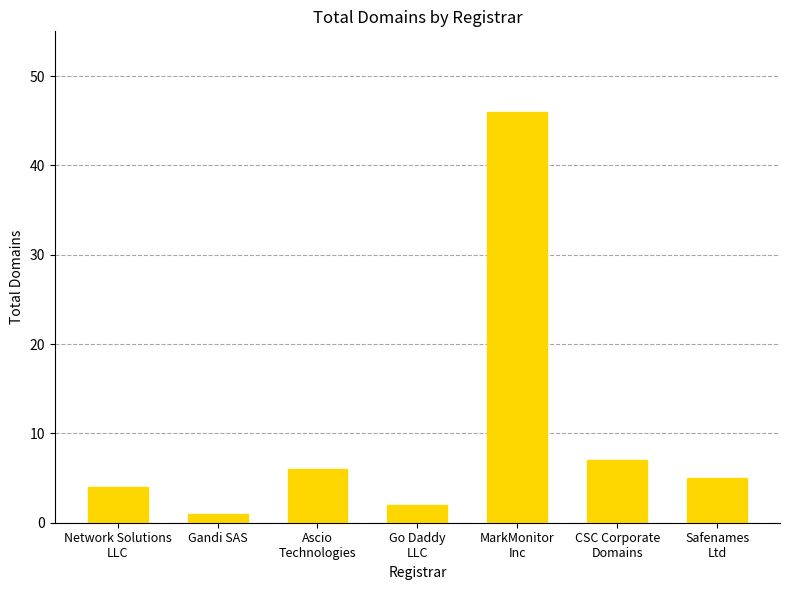

List the labels in order of value, largest first.

MarkMonitor
Inc, CSC Corporate
Domains, Ascio
Technologies, Safenames
Ltd, Network Solutions
LLC, Go Daddy
LLC, Gandi SAS